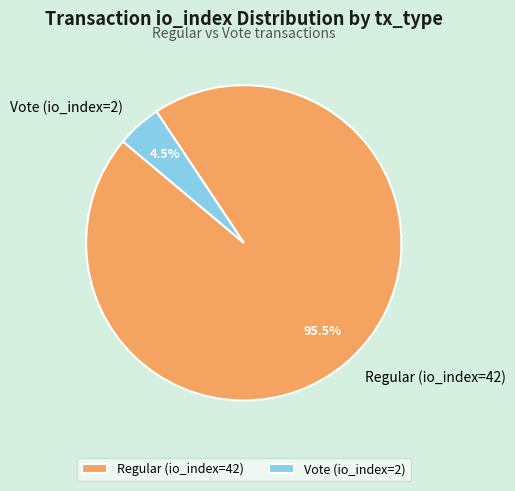

Is it true that Regular (io_index=42) is 88% of the pie?

False